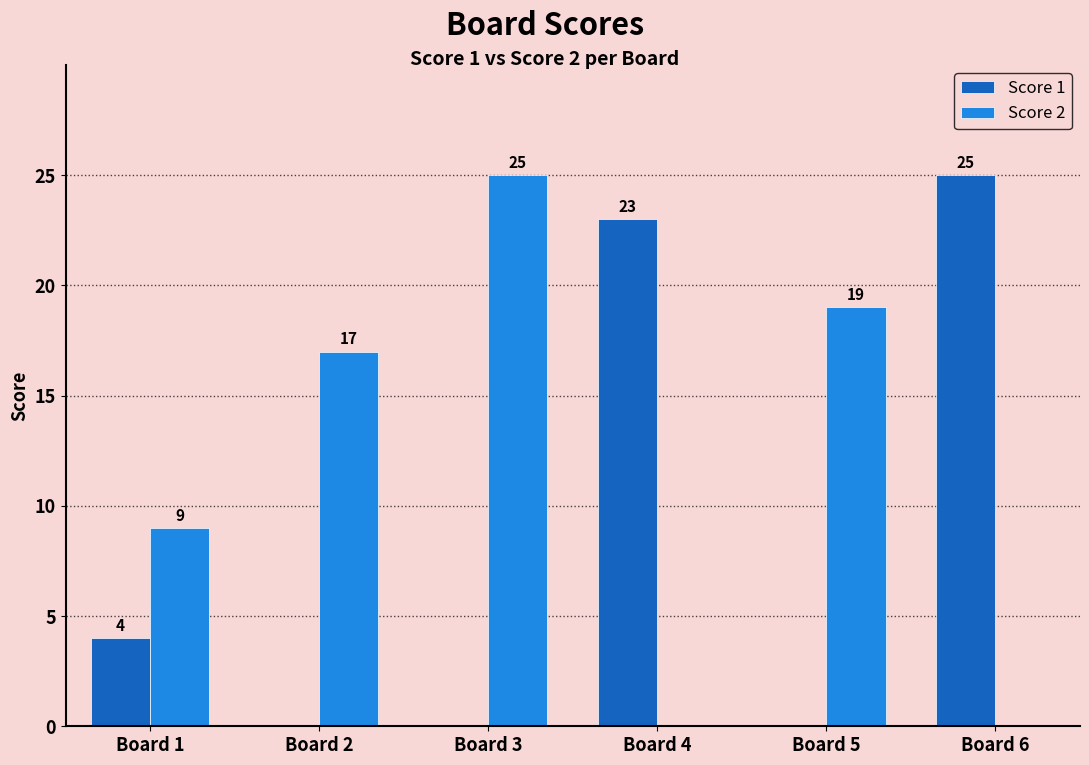

Is the value of Score 1 at Board 5 greater than the value of Score 2 at Board 2?

No